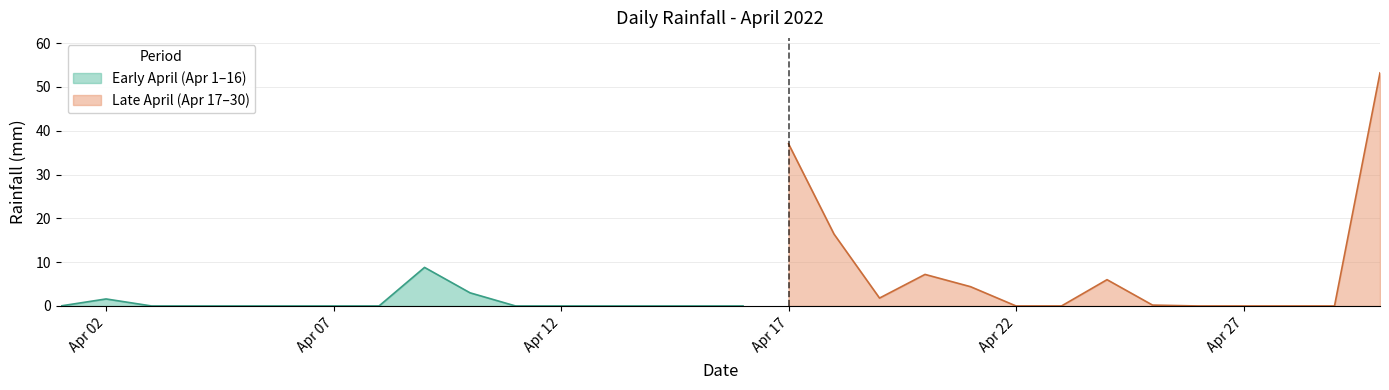

How many interior local valleys (lower than both neighbors) does the data have?

1